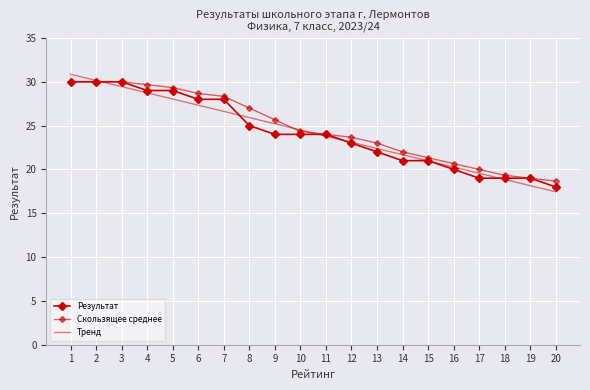

How many intersections are there between Тренд and Скользящее среднее?

3